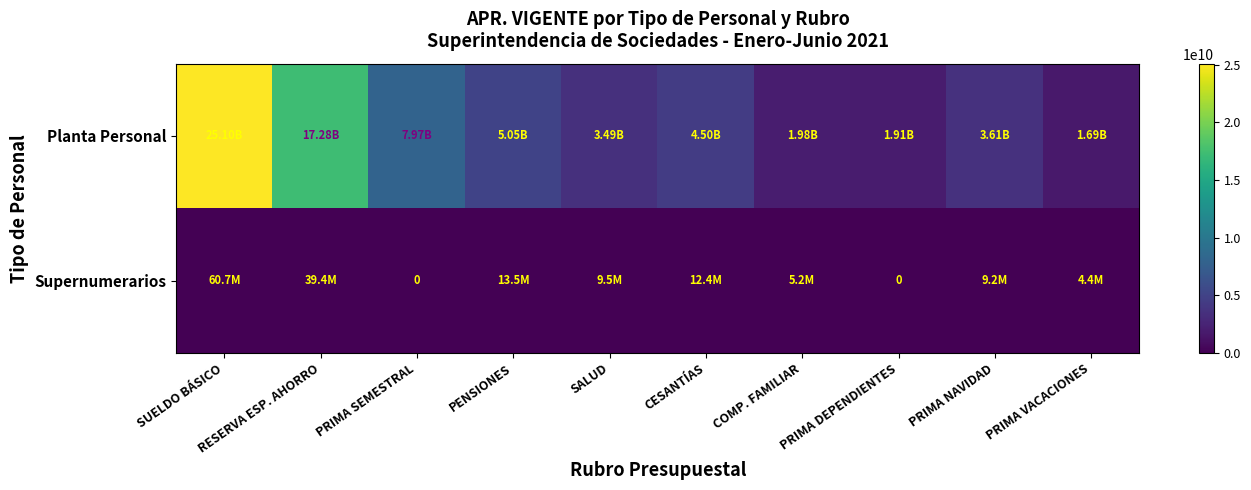

List the labels in order of Planta Personal value, largest first.

SUELDO BÁSICO, RESERVA ESP. AHORRO, PRIMA SEMESTRAL, PENSIONES, CESANTÍAS, PRIMA NAVIDAD, SALUD, COMP. FAMILIAR, PRIMA DEPENDIENTES, PRIMA VACACIONES